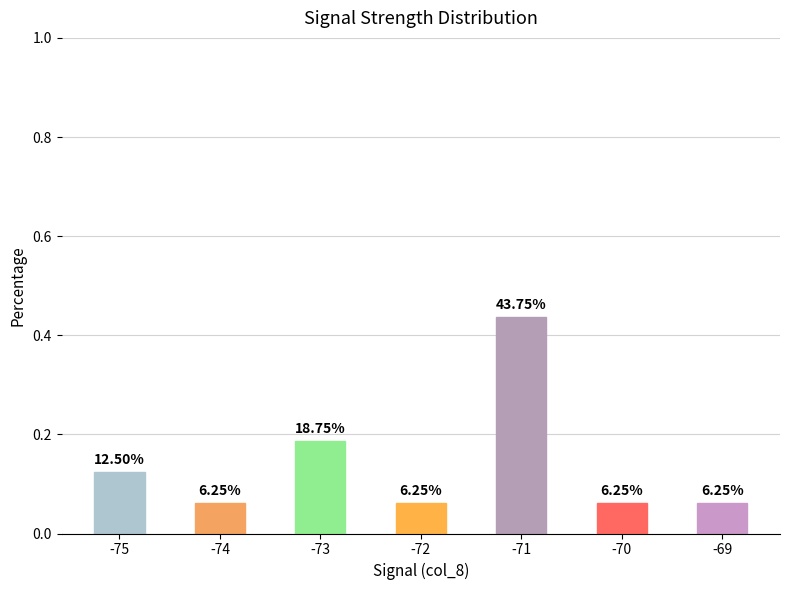

How many bars are there in total?

7